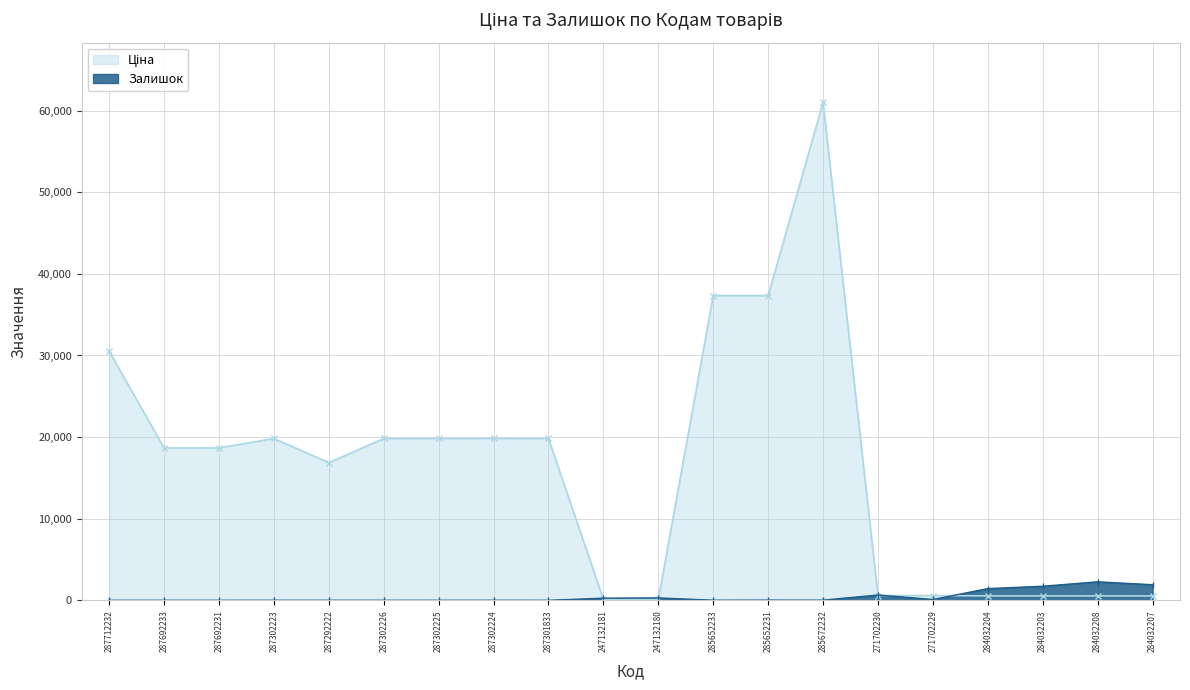

What is the difference between the highest and lowest values at 287292222?

16858.2